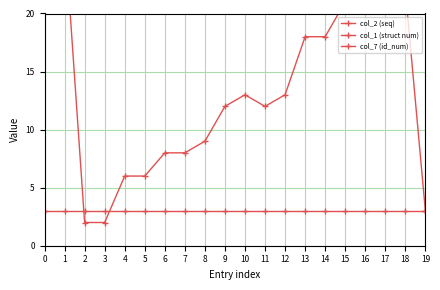

True or false: col_1 (struct num) has more than 1 interior local peaks.

False